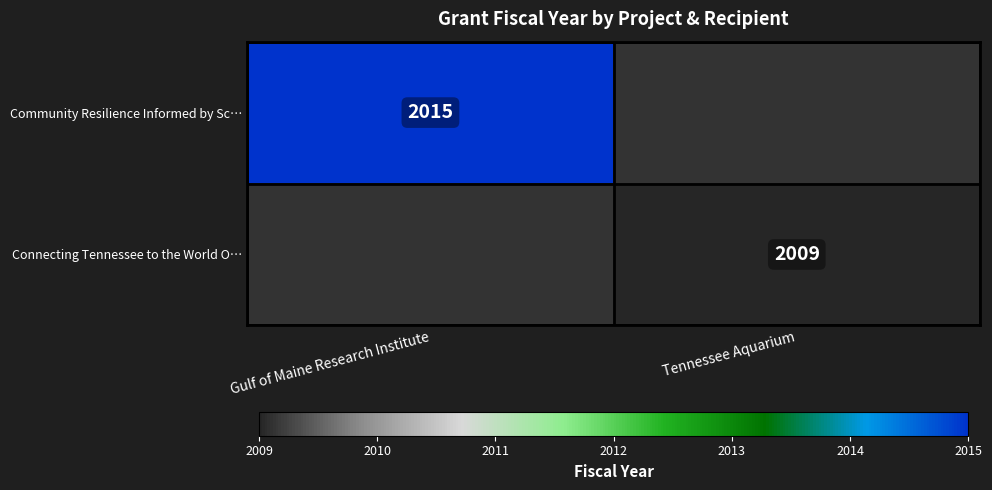

Which category has the lowest value across all series?

Tennessee Aquarium